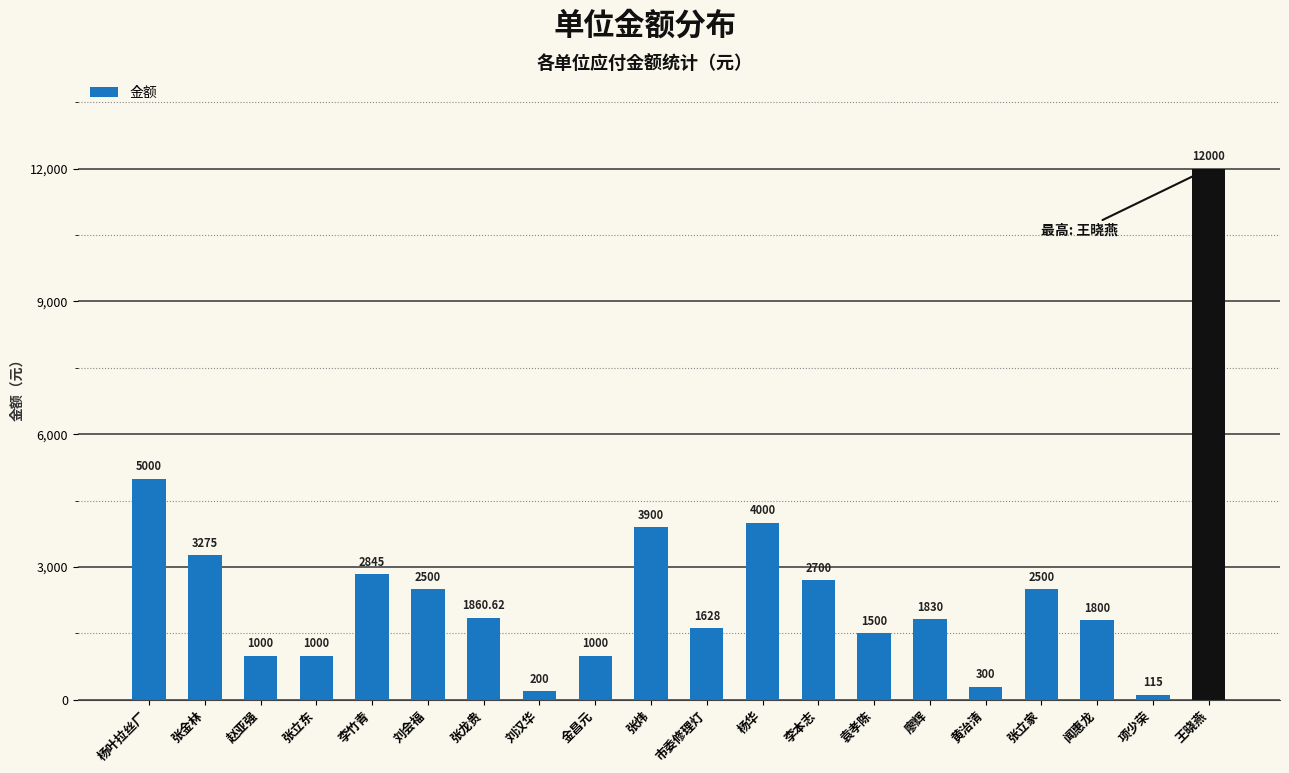

Reading left to right, list all the values displayed in this chart.

5000.0	3275.0	1000.0	1000.0	2845.0	2500.0	1860.6	200.0	1000.0	3900.0	1628.0	4000.0	2700.0	1500.0	1830.0	300.0	2500.0	1800.0	115.0	12000.0